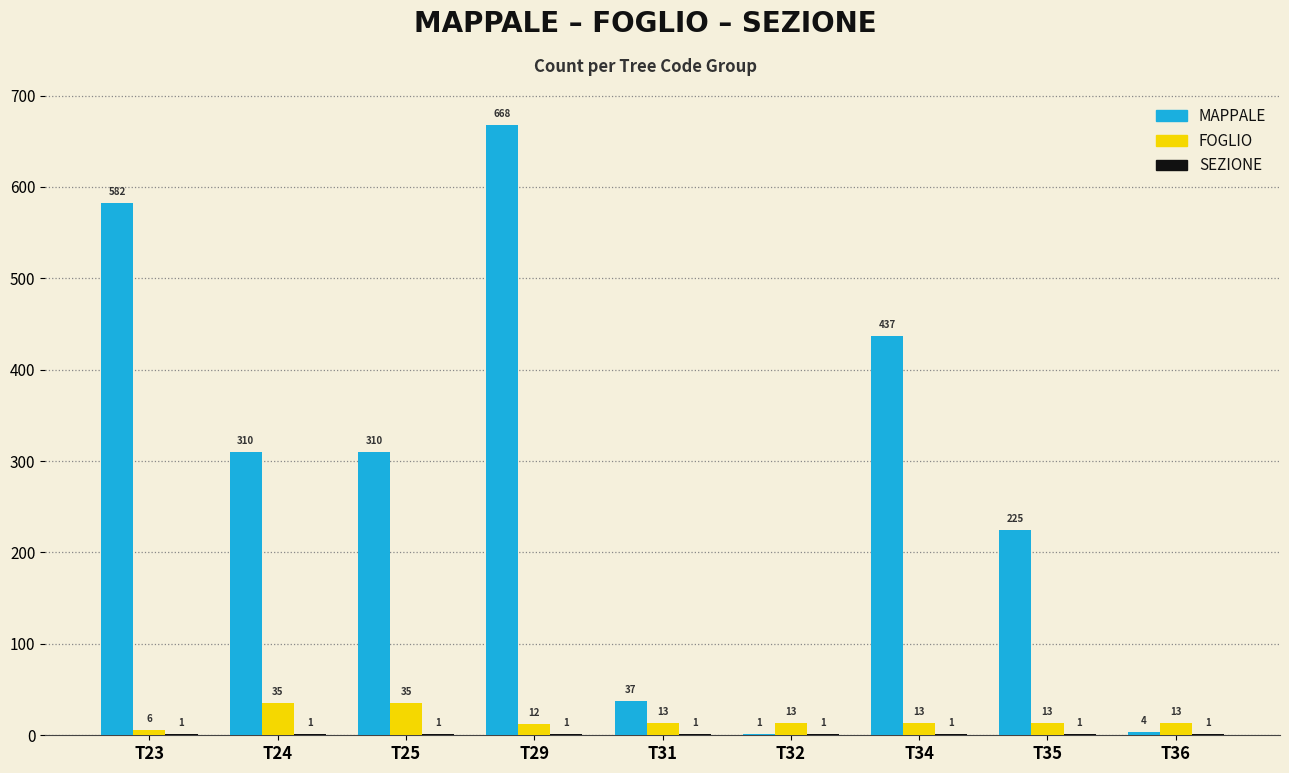

At which category is the sum across all series the highest?

T29